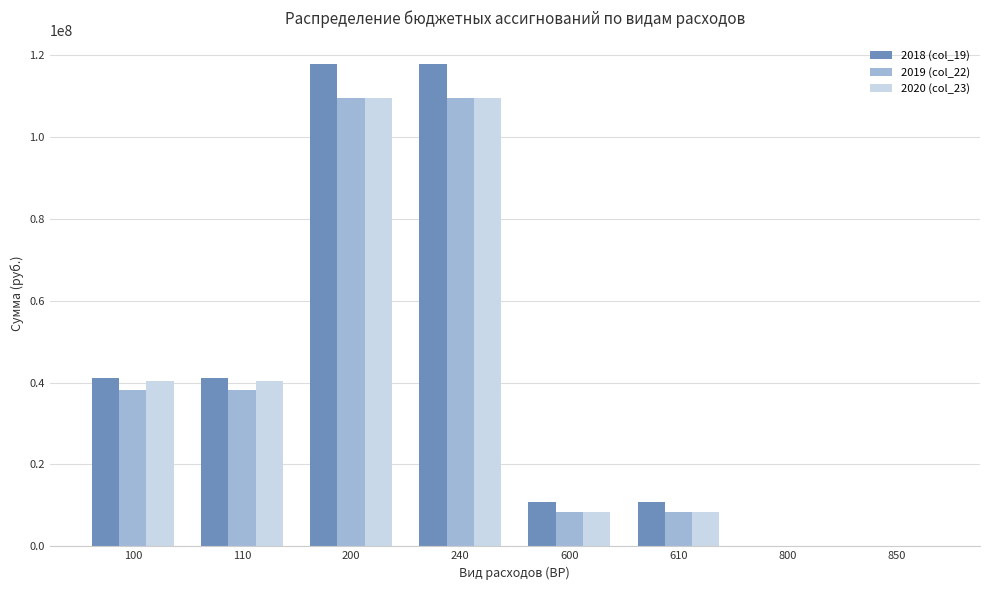

Which series changed the most between 110 and 610?

2020 (col_23)